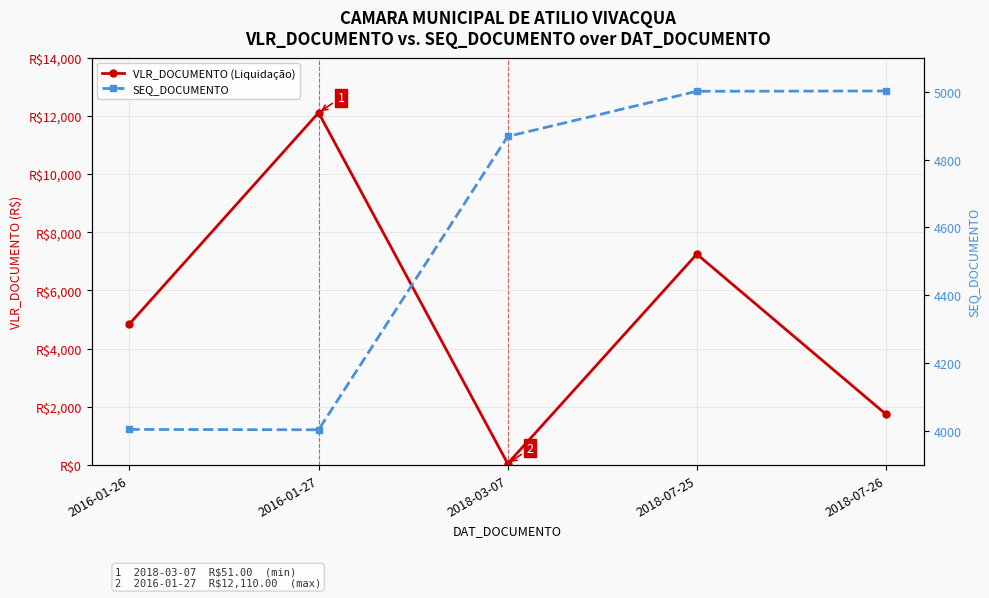

How many values in the SEQ_DOCUMENTO series exceed 4868?

2